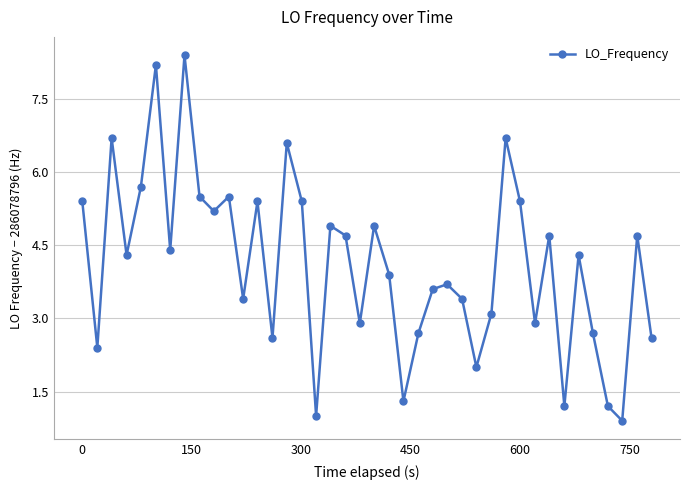

What is the difference between the maximum and second lowest values?

7.4